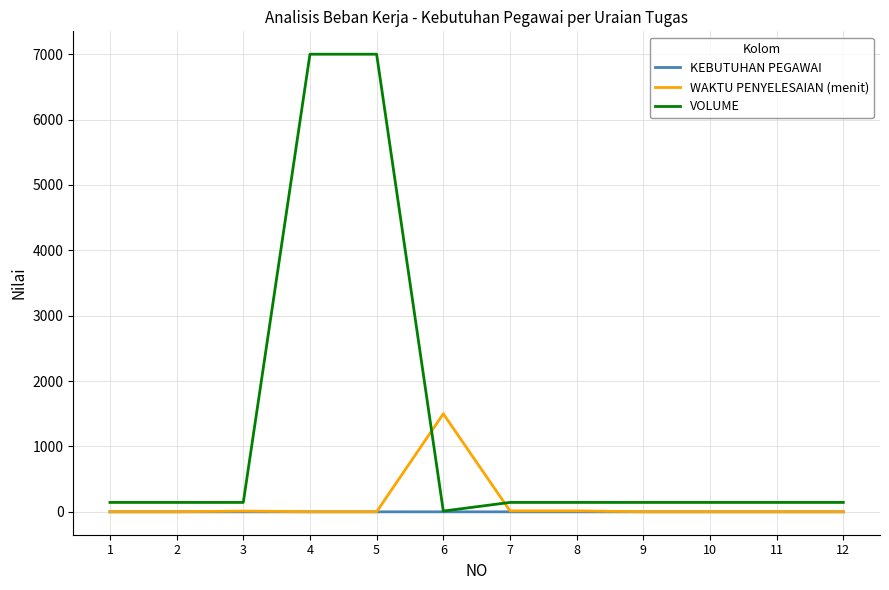

Which series has the largest range (max minus min)?

VOLUME